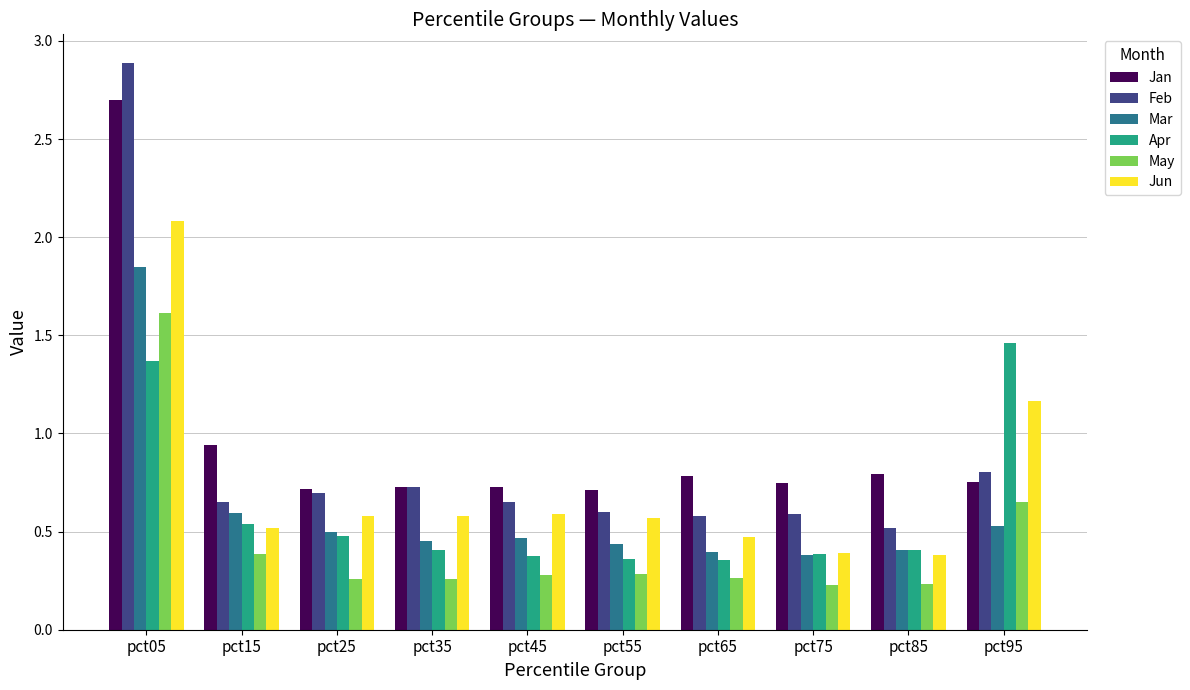

Rank the series by their maximum value, from highest to lowest.

Feb, Jan, Jun, Mar, May, Apr